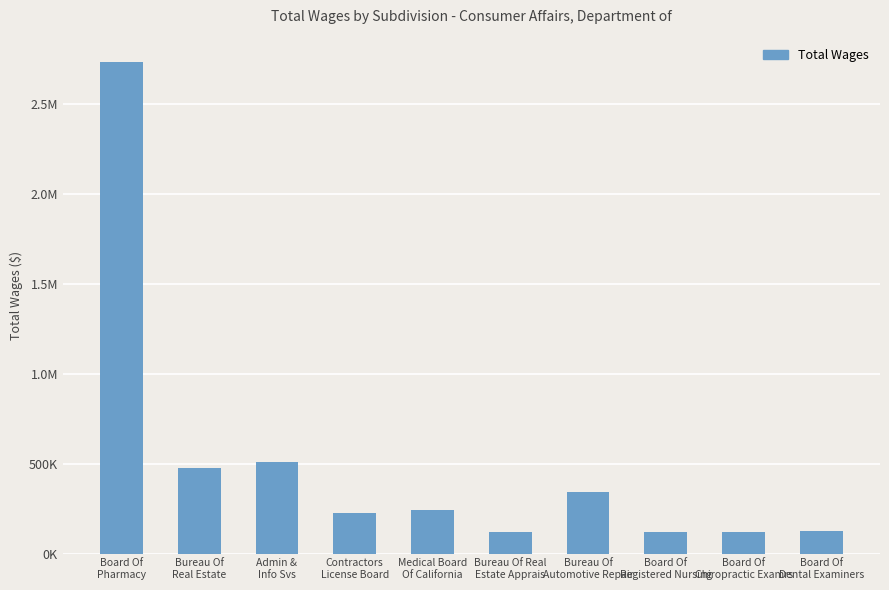

List the labels in order of value, largest first.

Board Of
Pharmacy, Admin &
Info Svs, Bureau Of
Real Estate, Bureau Of
Automotive Repair, Medical Board
Of California, Contractors
License Board, Board Of
Dental Examiners, Board Of
Registered Nursing, Board Of
Chiropractic Examrs, Bureau Of Real
Estate Apprais